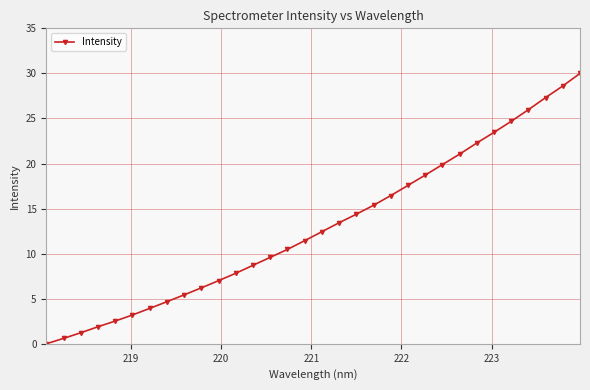

What is the value of the 24th point from the left?

19.9